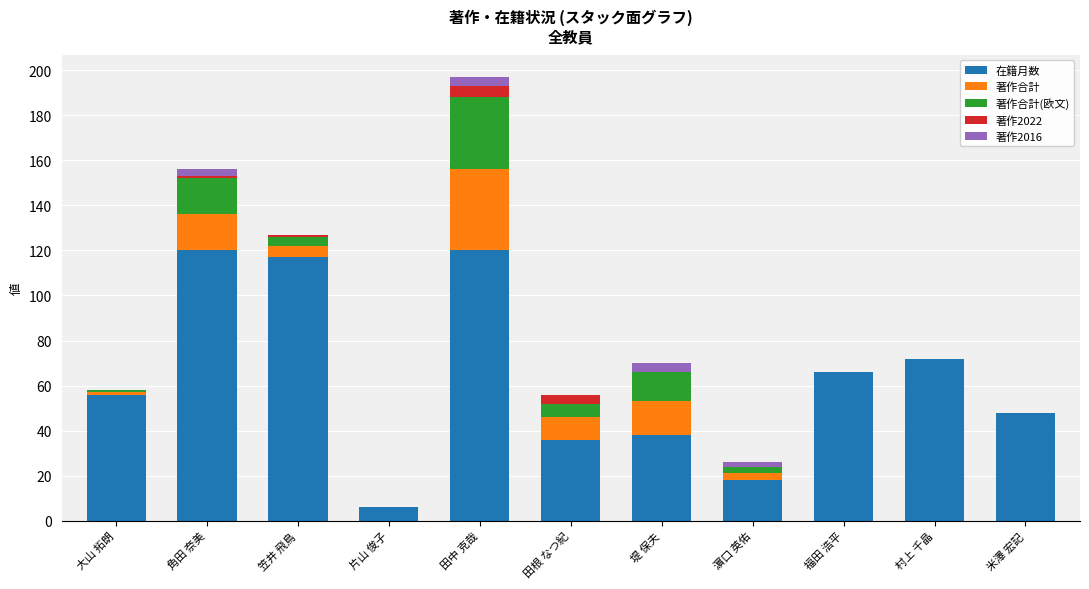

What is the sum of all 在籍月数 values?

697